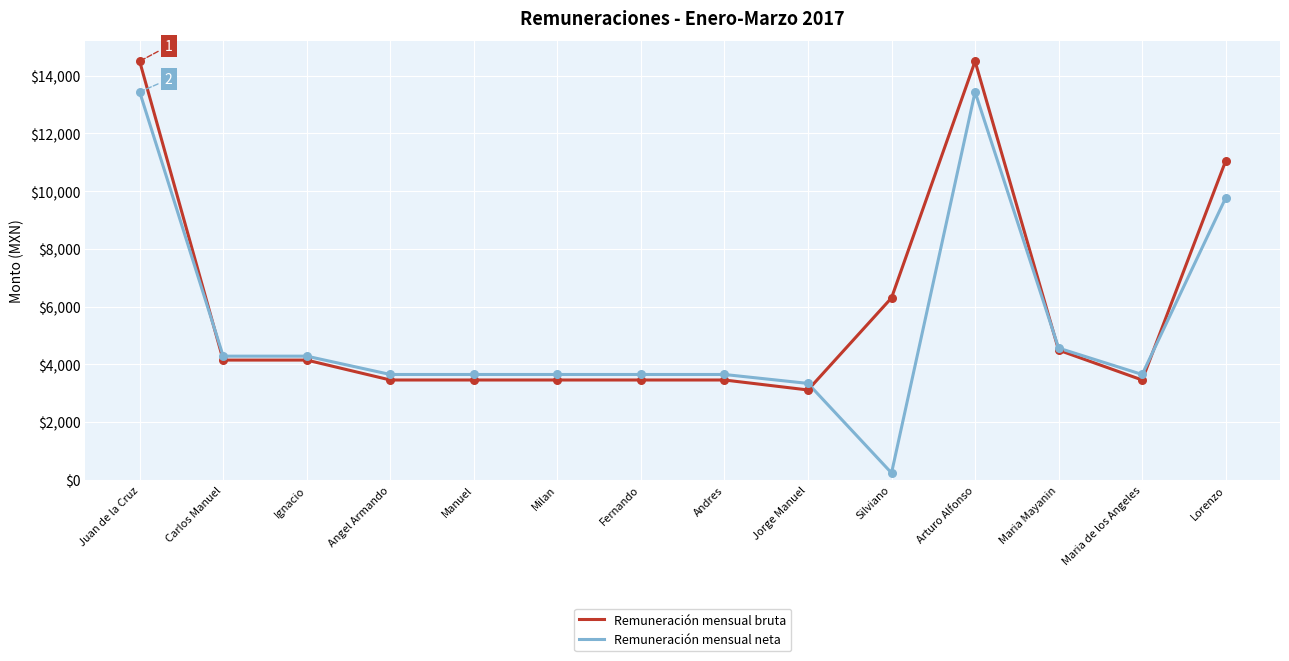

What is the difference between the highest and lowest values at Lorenzo?

1282.5